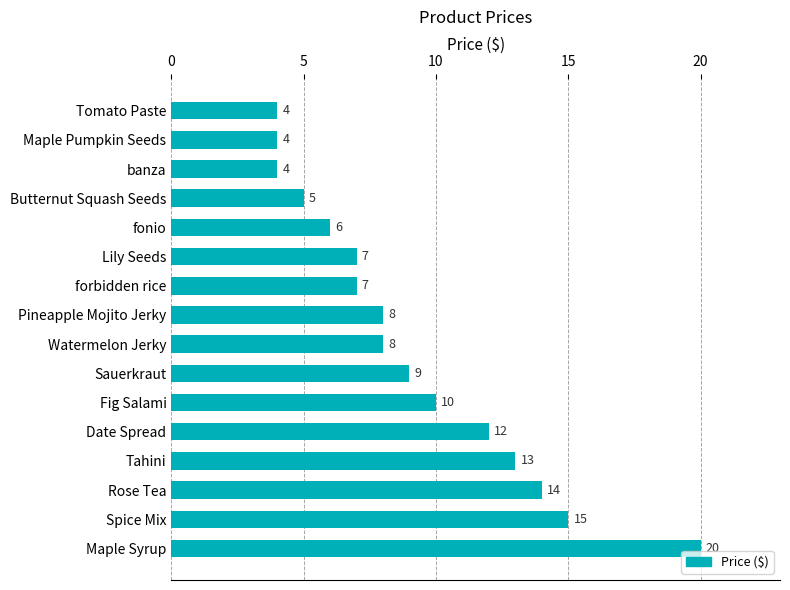

Where is the data nearest to the value 12?

Date Spread